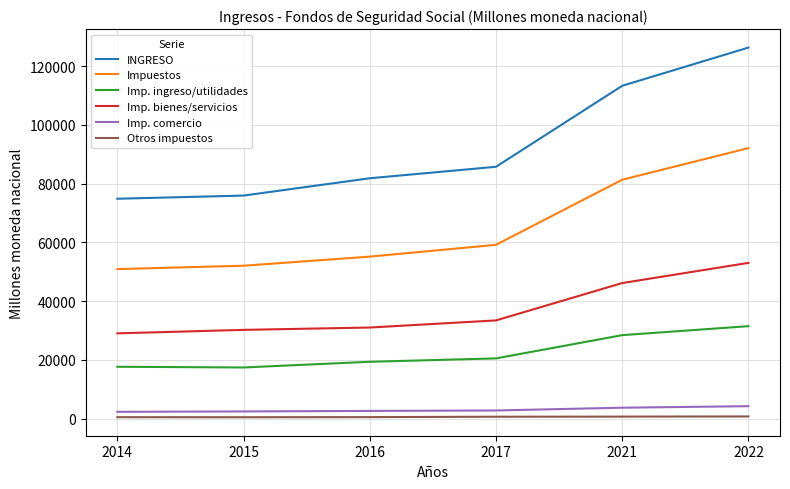

Does the chart have visible grid lines?

Yes